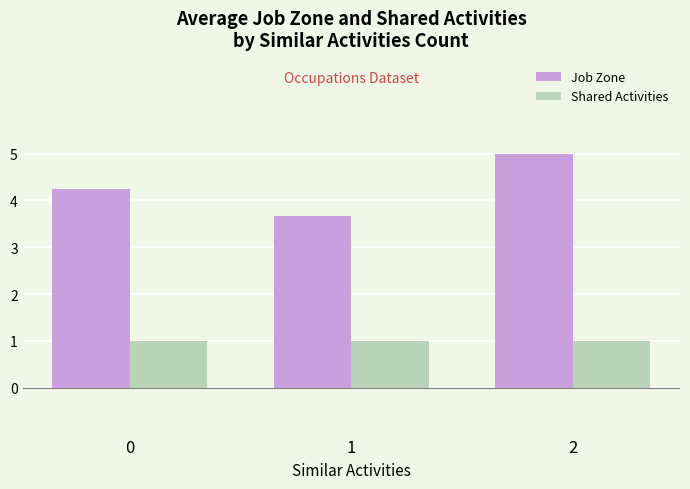

The value of Job Zone at 2 is 2.1. True or false?

False